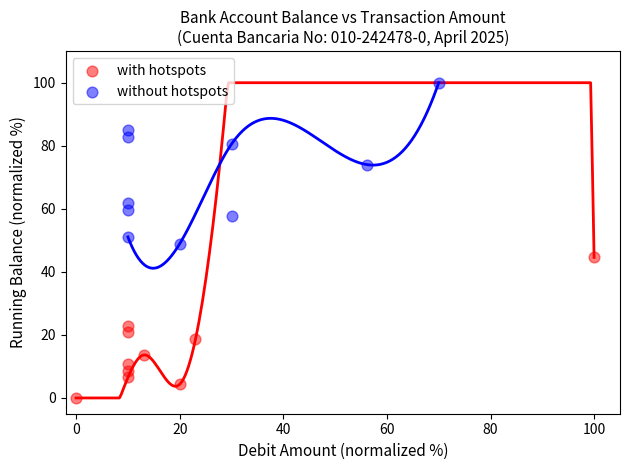

Which series contains the highest Y value?

without hotspots